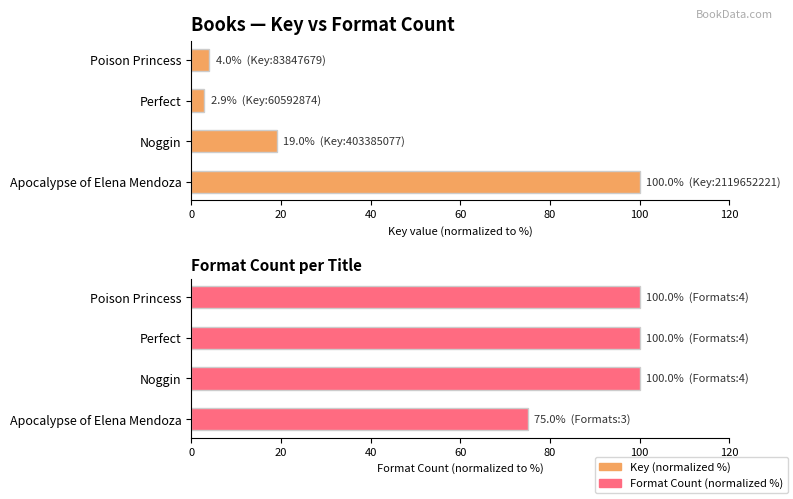

Are the bars grouped side by side (vs. stacked)?

Yes